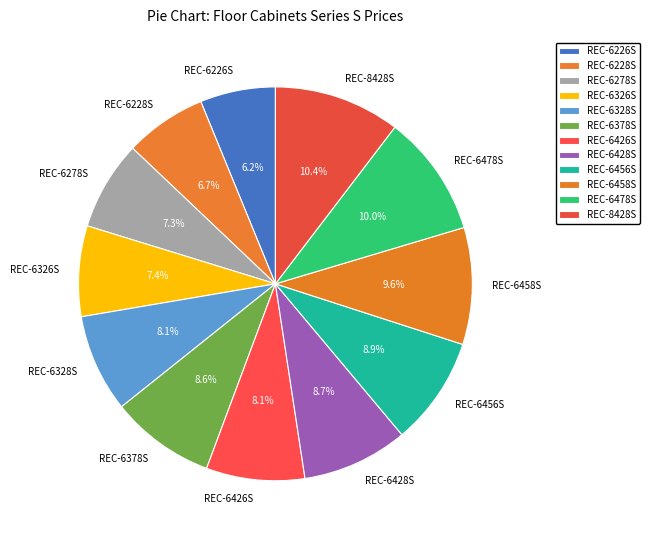

What is the ratio of the value at REC-6278S to the value at REC-6326S?

1.0